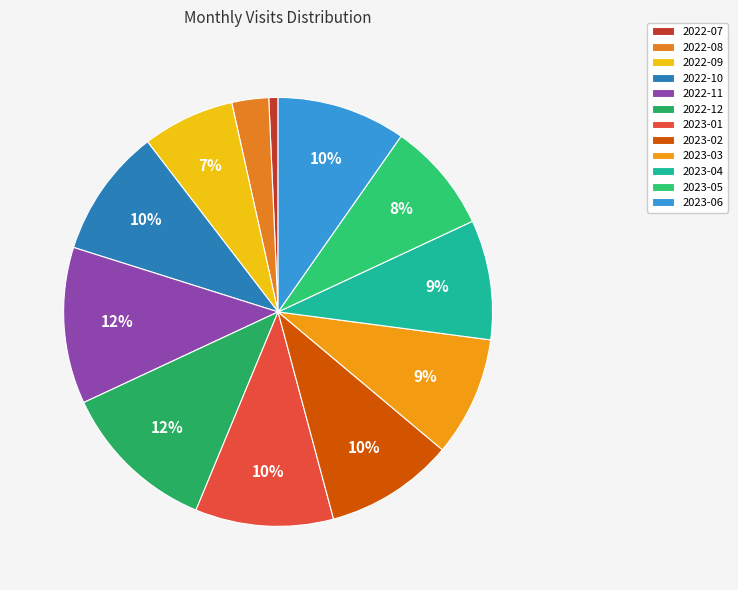

The 2022-10 slice represents 10% of the pie. True or false?

True